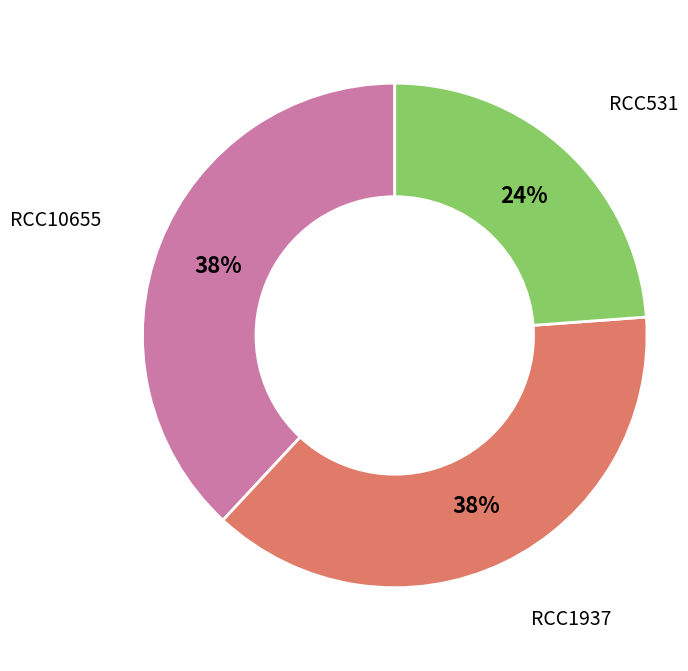

The RCC1937 slice represents 38% of the pie. True or false?

True